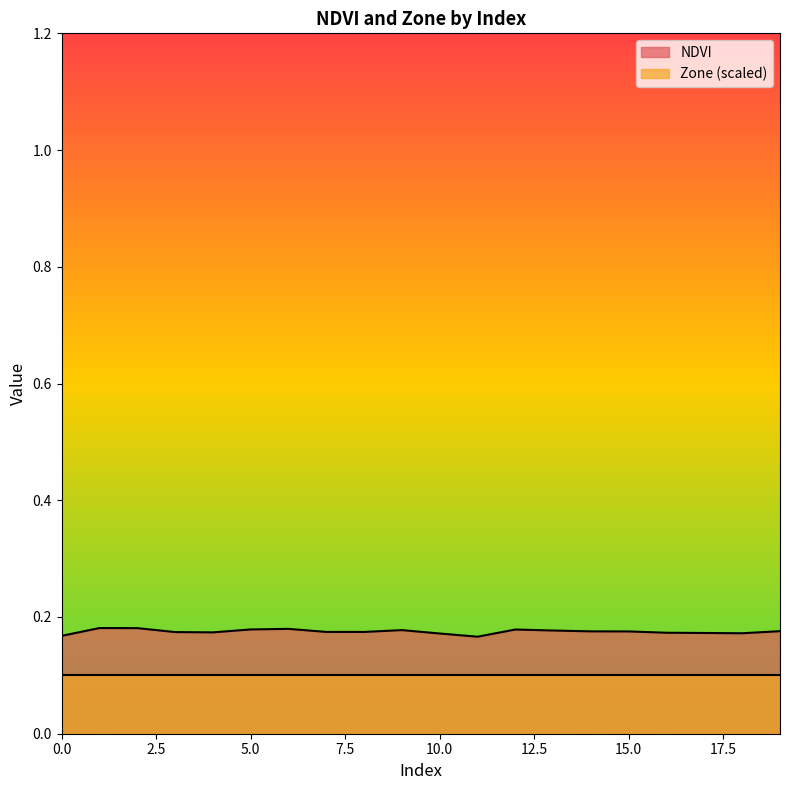

How many lines are shown in the chart?

2